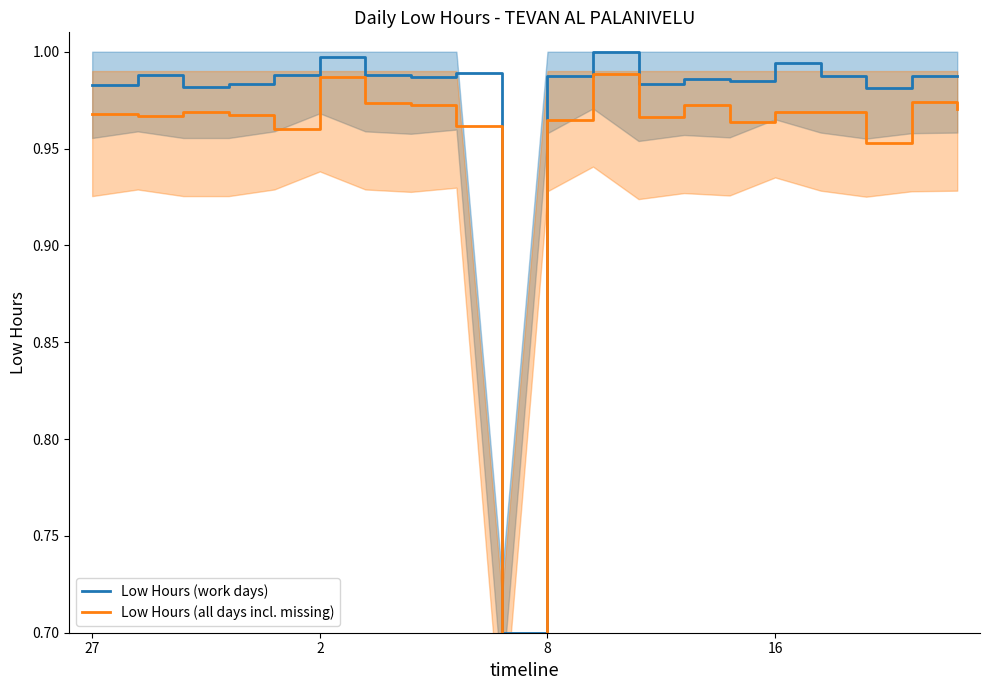

What is the label of the 2nd point from the right?

18